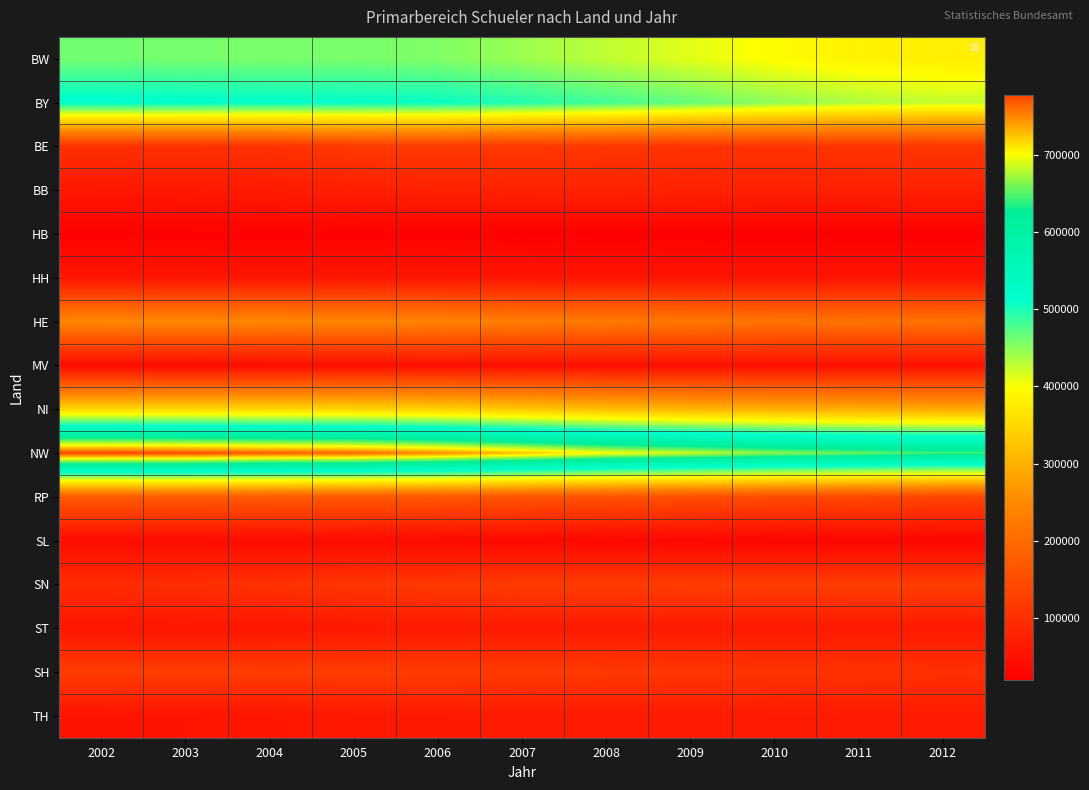

How many categories are shown in the chart?

11